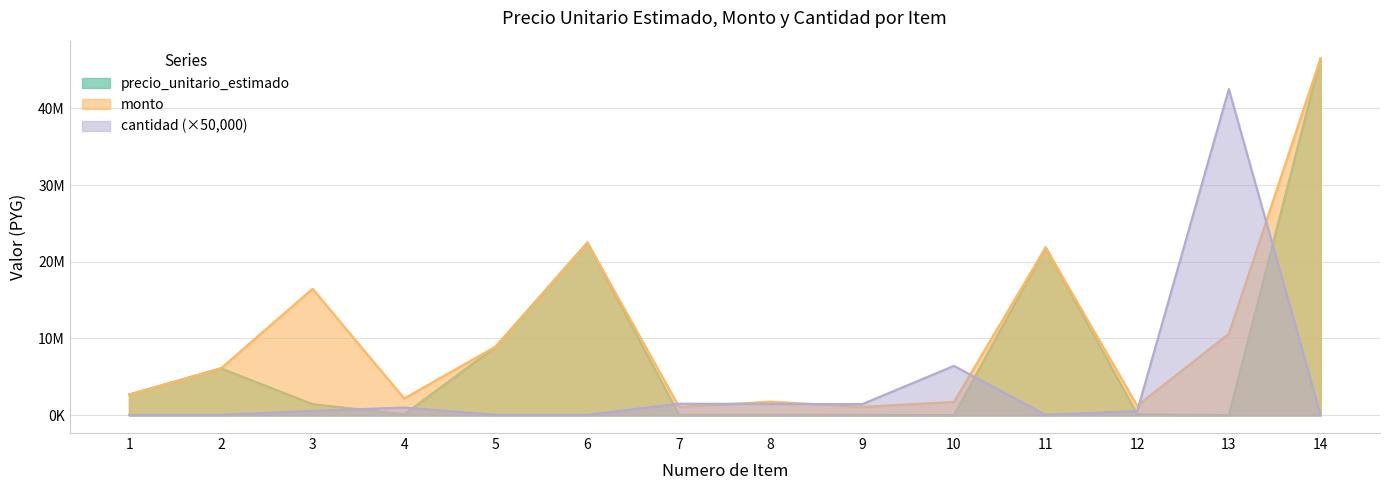

At which label does cantidad reach its peak?

13